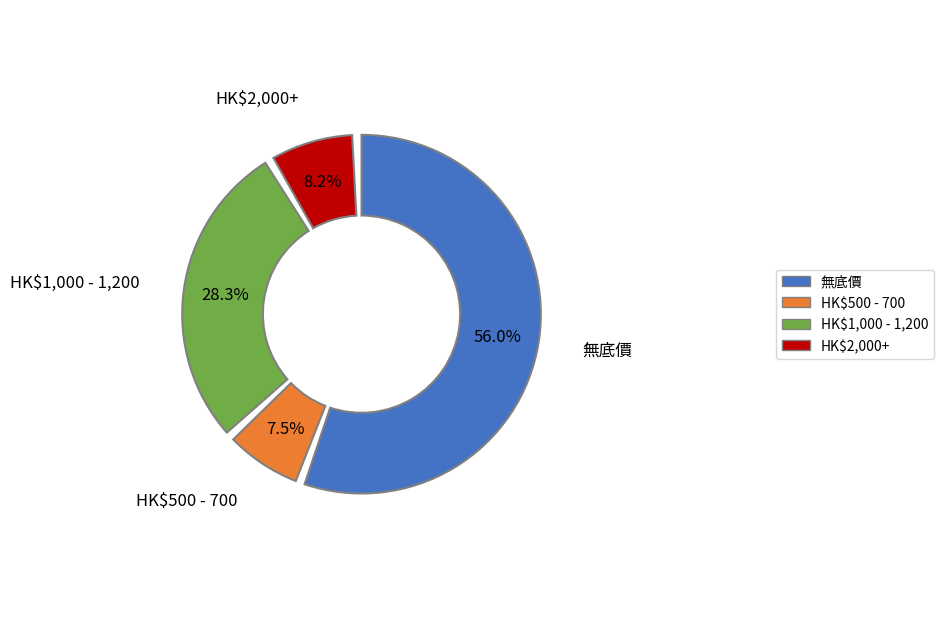

Combined, what portion of the pie is HK$2,000+ and HK$500 - 700?

15.7%